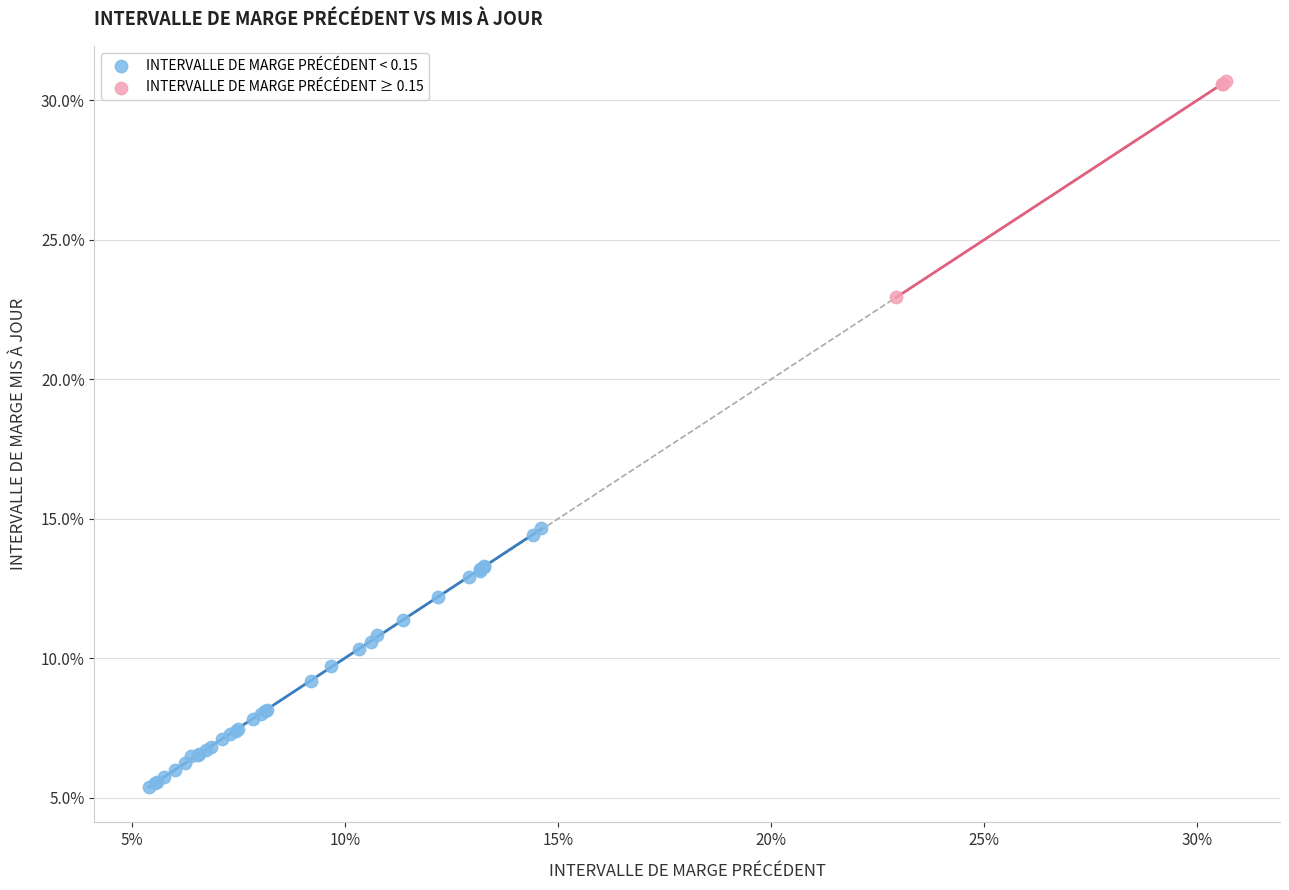

What are all the series names shown in the legend?

INTERVALLE DE MARGE PRÉCÉDENT < 0.15, INTERVALLE DE MARGE PRÉCÉDENT ≥ 0.15